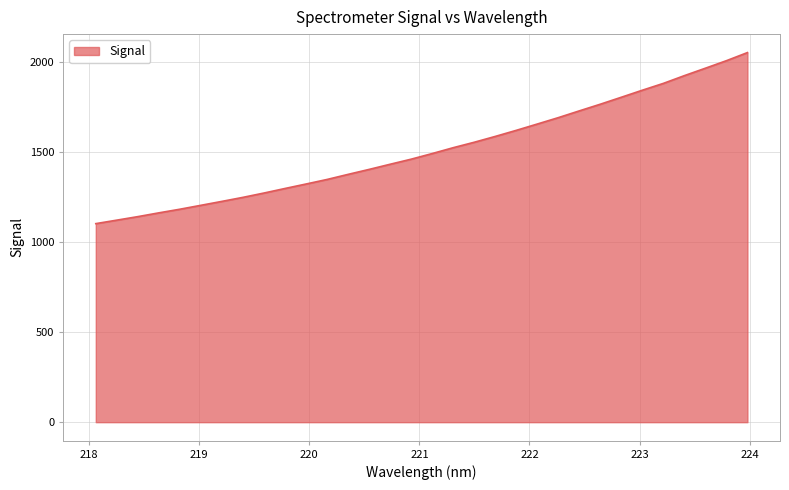

What is the maximum value shown in the chart?

2051.1